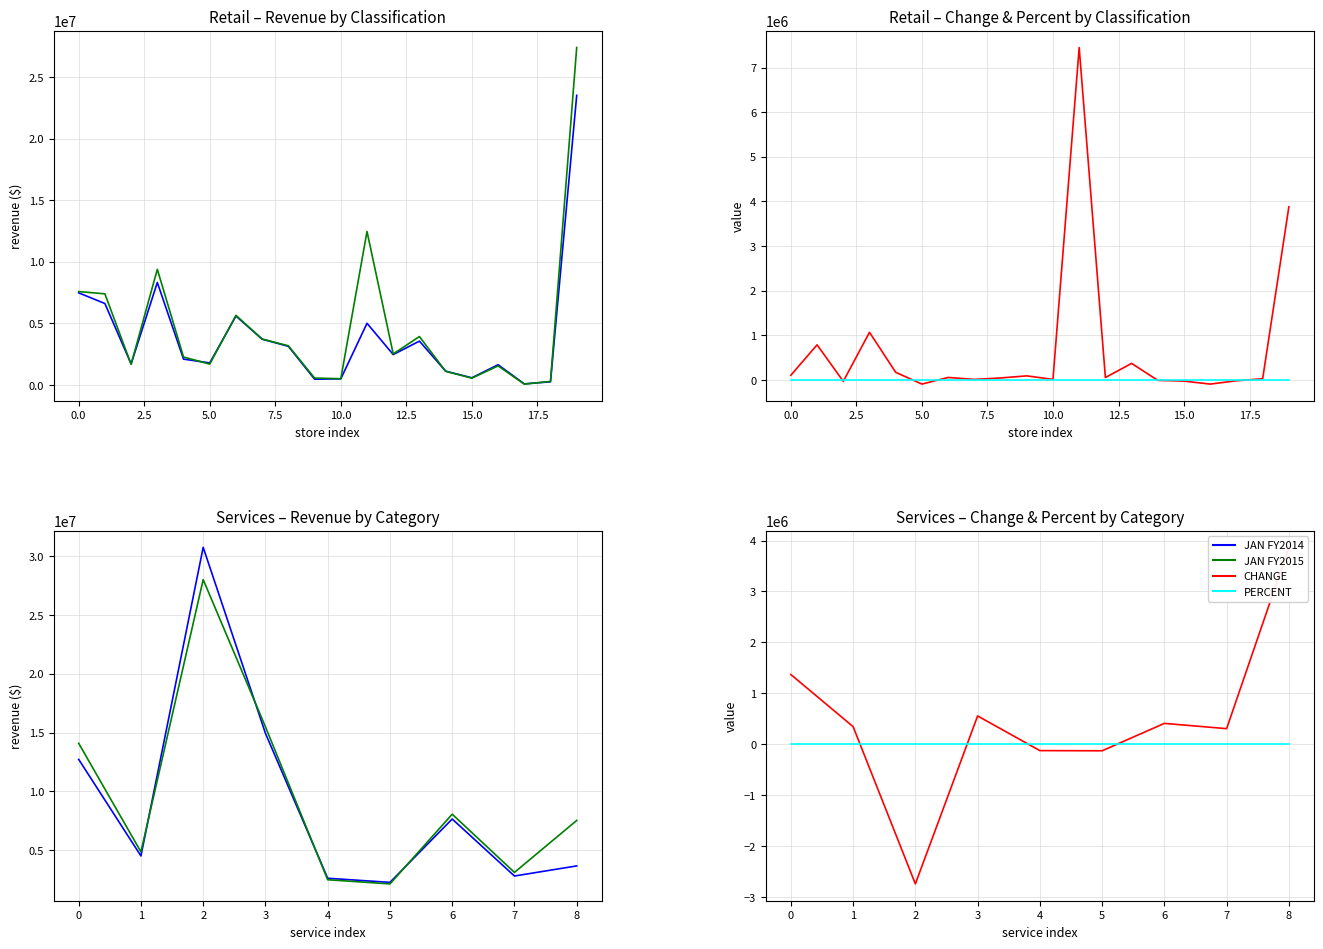

How many data points in CHANGE are above 344804?

4